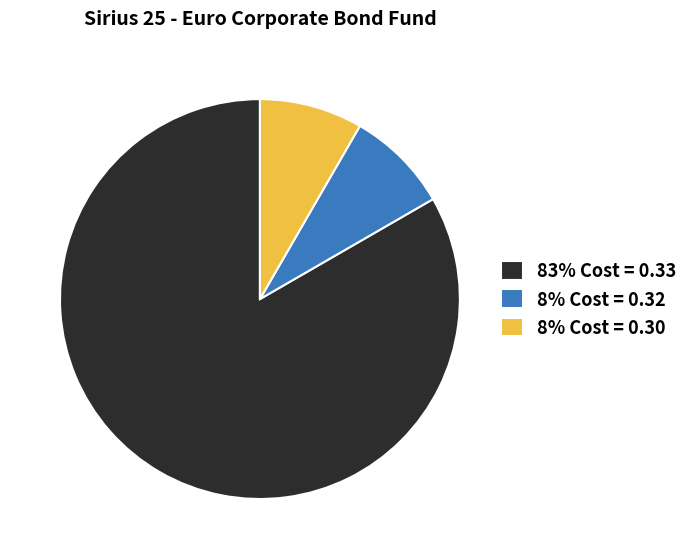

Is it true that 83% Cost = 0.33 is 83% of the pie?

True